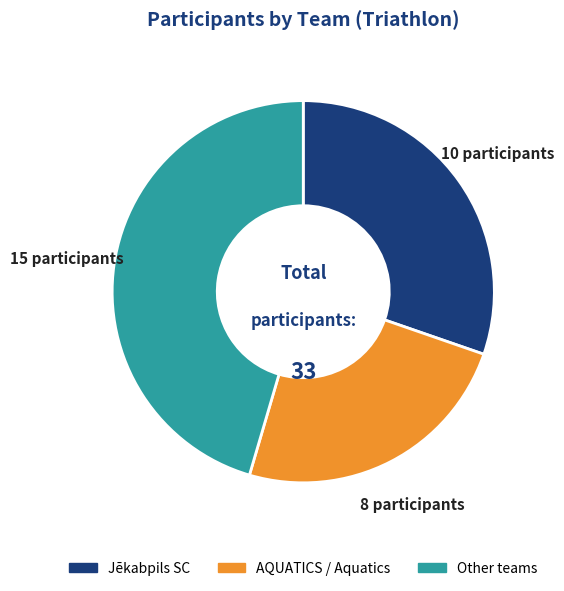

Is there a majority slice in this chart?

No